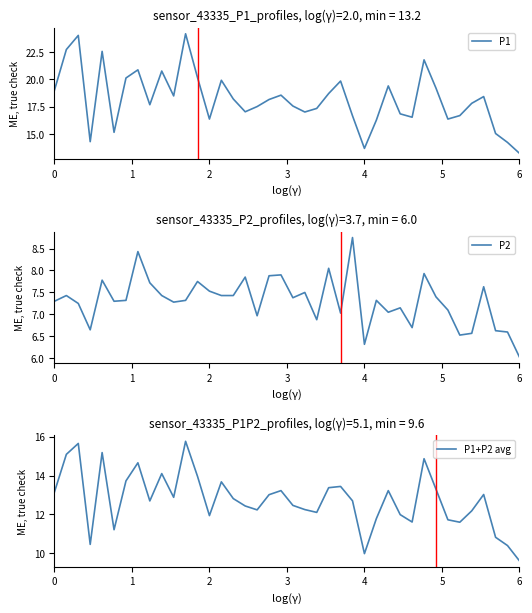

True or false: P2 and P1 cross at least once.

False